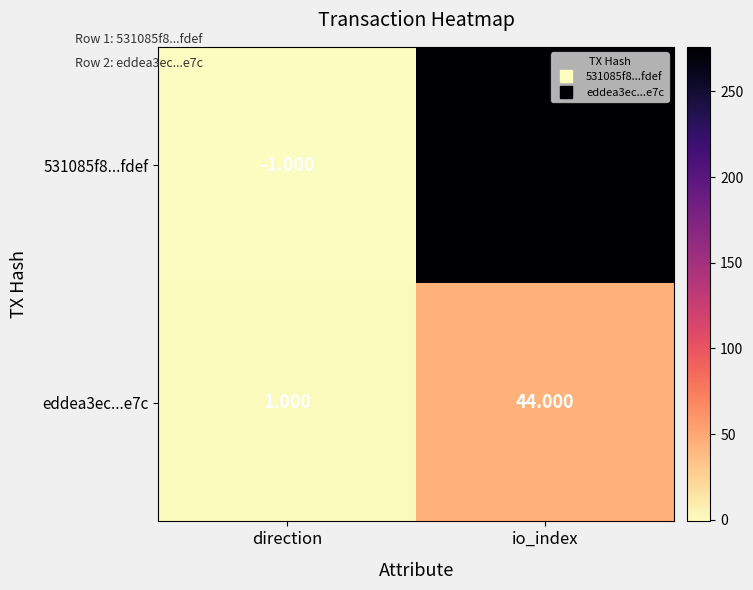

At which category is the sum across all series the highest?

io_index